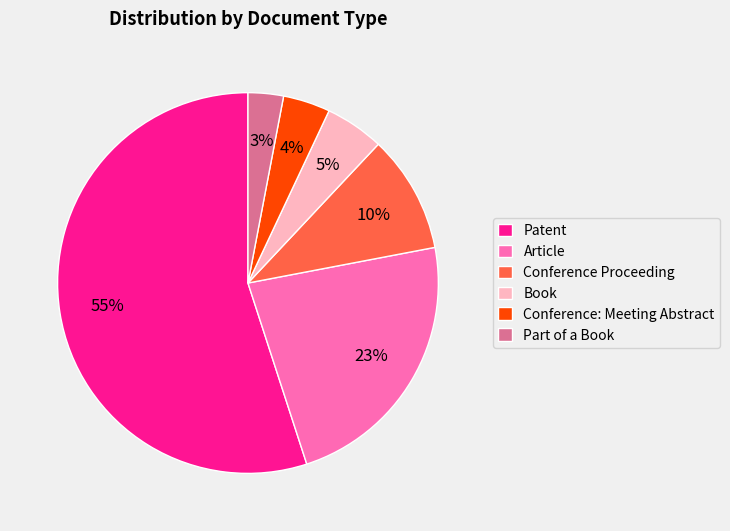

Is the sum of Part of a Book and Patent greater than half?

Yes